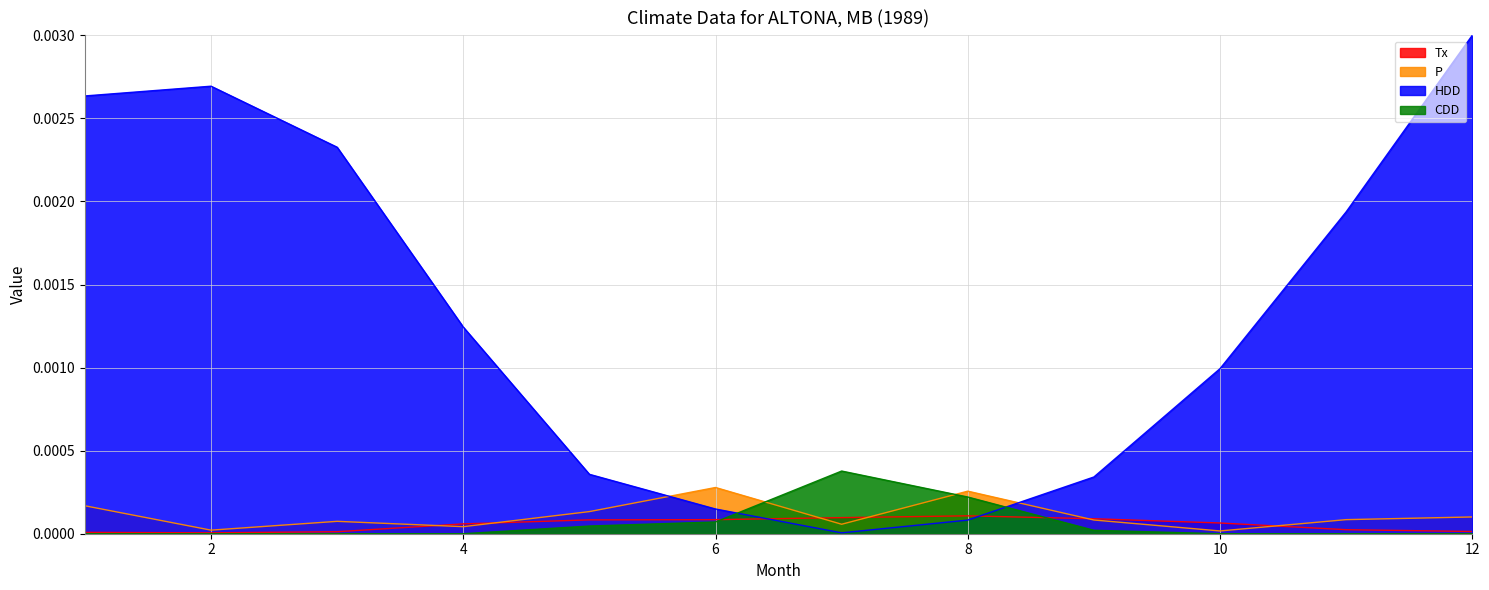

The HDD series shows 0.0 at 7. True or false?

False